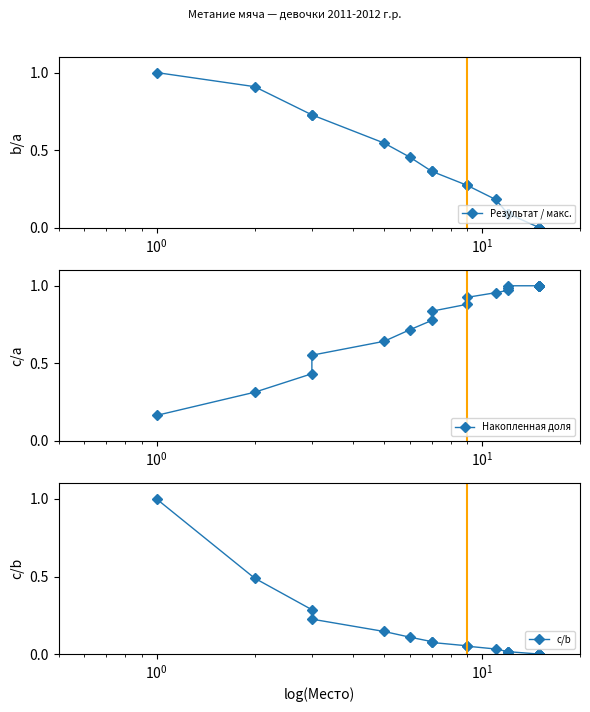

Which series has the largest total across all categories?

Накопленная доля